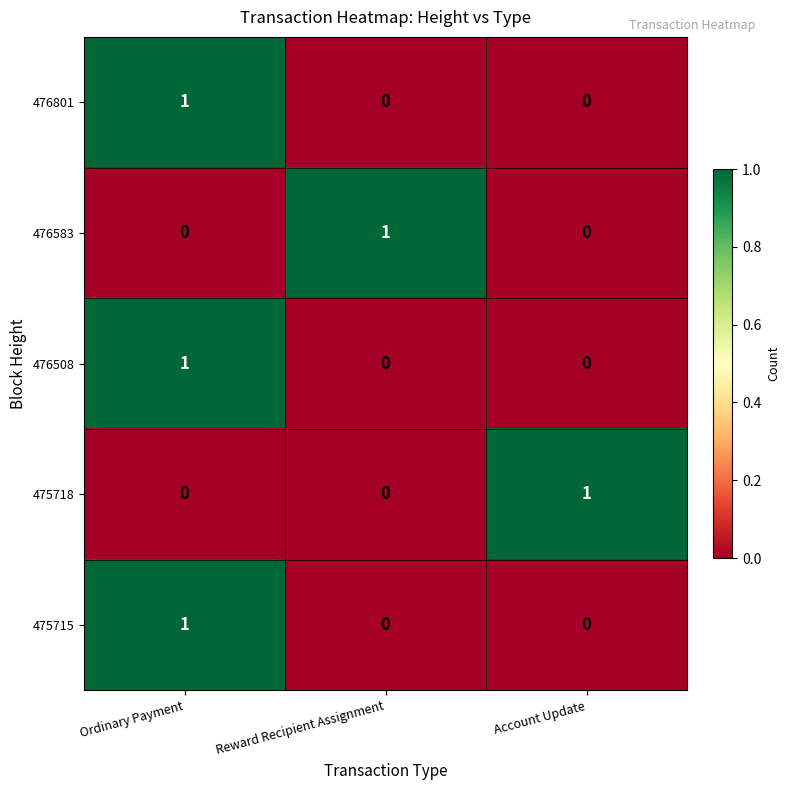

Reading left to right, extract all data points from this chart.

476801: 1	0	0
476583: 0	1	0
476508: 1	0	0
475718: 0	0	1
475715: 1	0	0